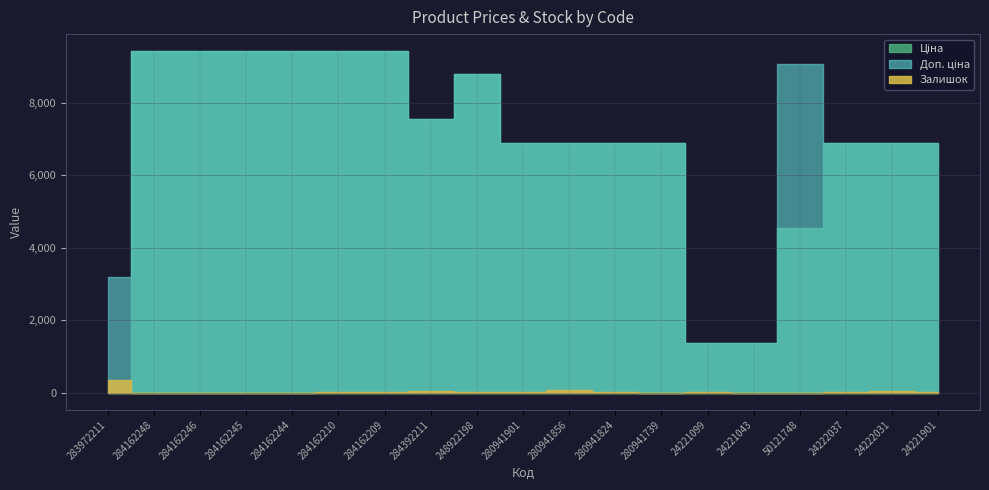

What are all the series names shown in the legend?

Ціна, Доп. ціна, Залишок